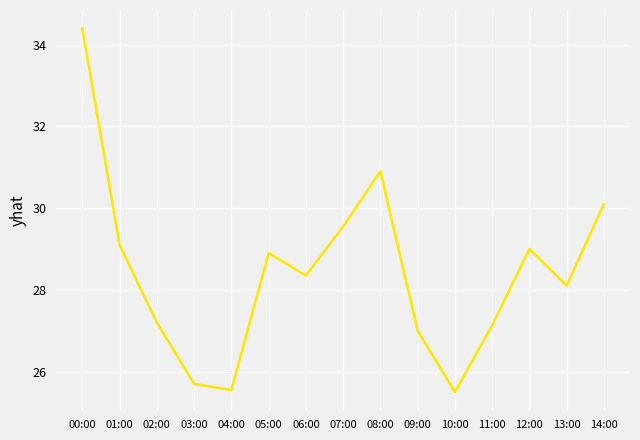

What position from the left is 02:00?

3